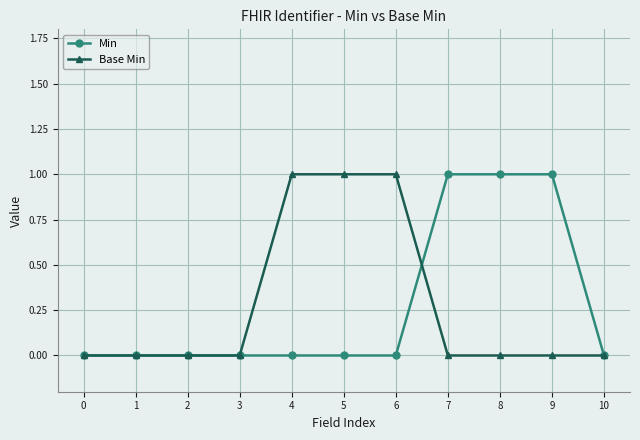

Count the Base Min values in the range 0 to 1.

11